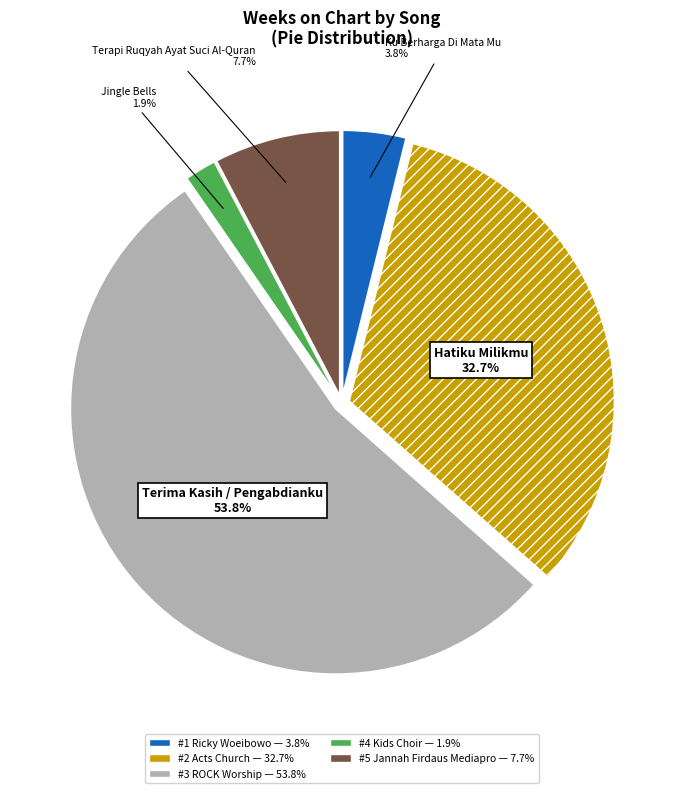

Is there any slice that represents more than half of the pie?

Yes